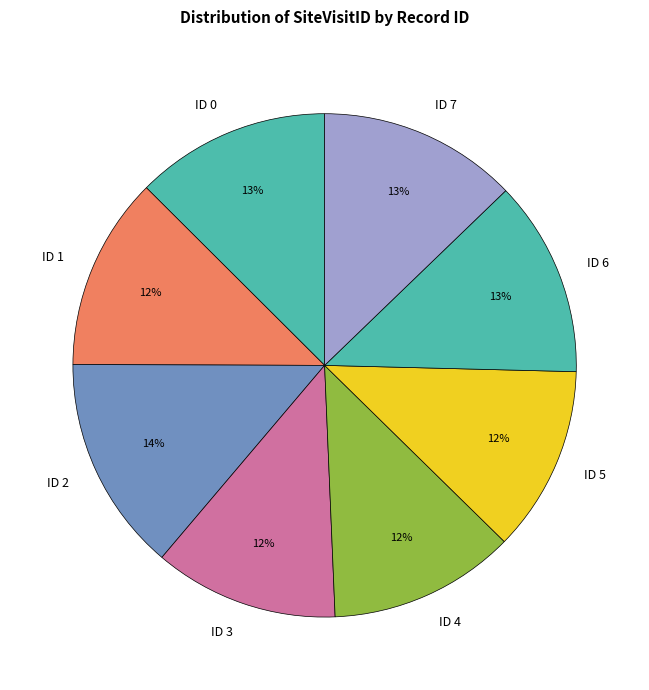

Is the sum of ID 0 and ID 4 greater than half?

No